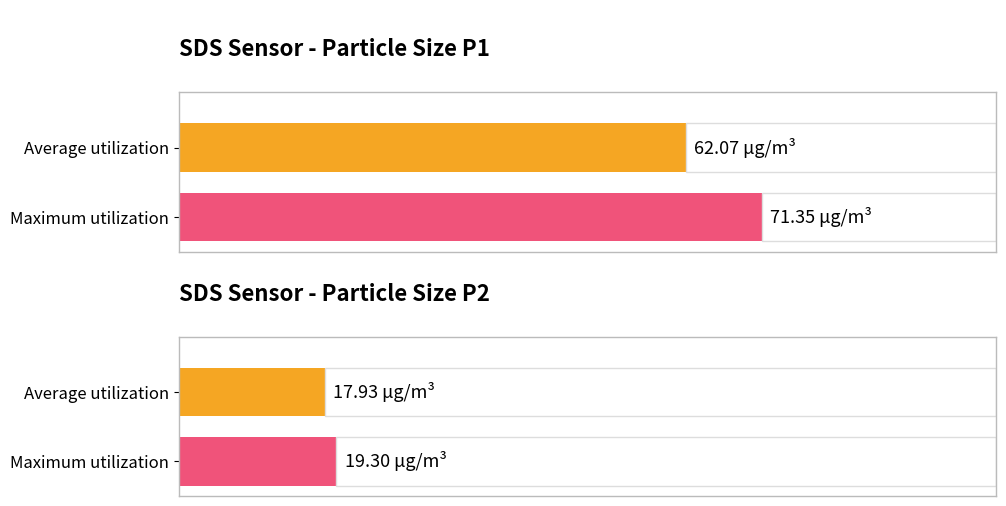

How many bars are there in each group?

2